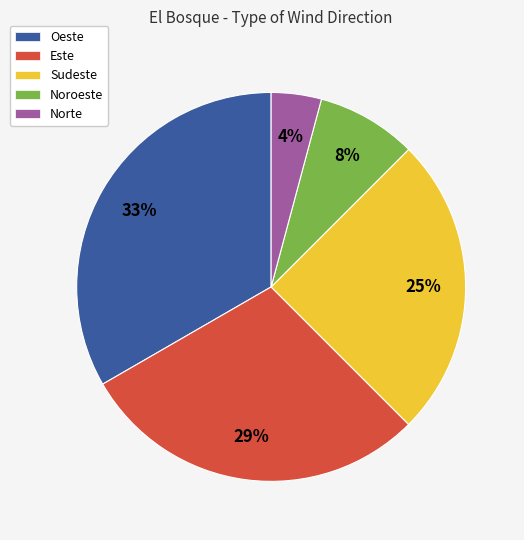

True or false: Este accounts for 36% of the total.

False